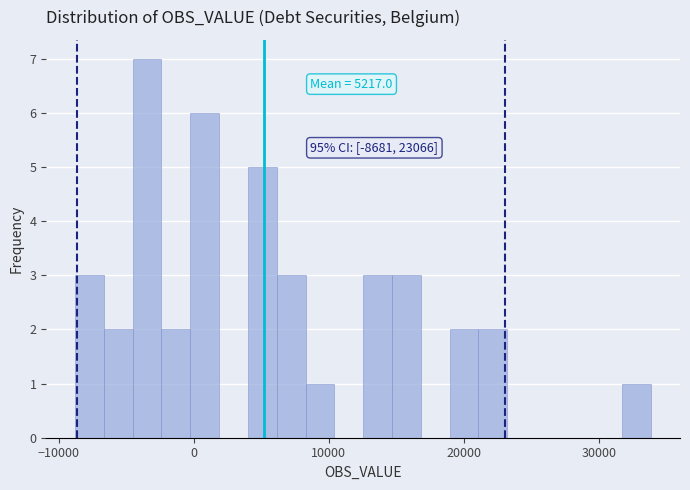

Around what value on the x-axis is the tallest bar? Give the approximate position of its centre, as read against the axis.

-3000